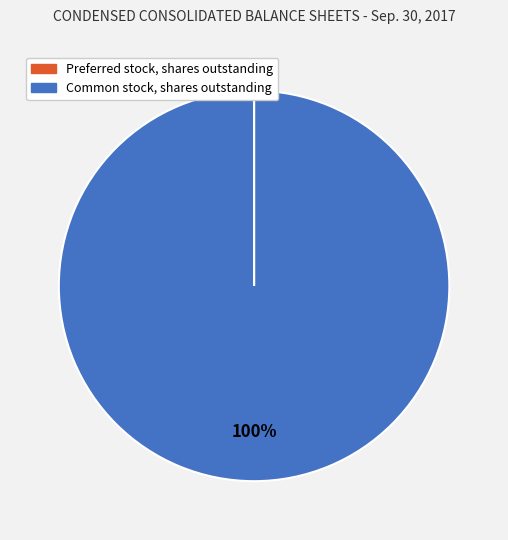

Which slice is the largest?

Common stock, shares outstanding